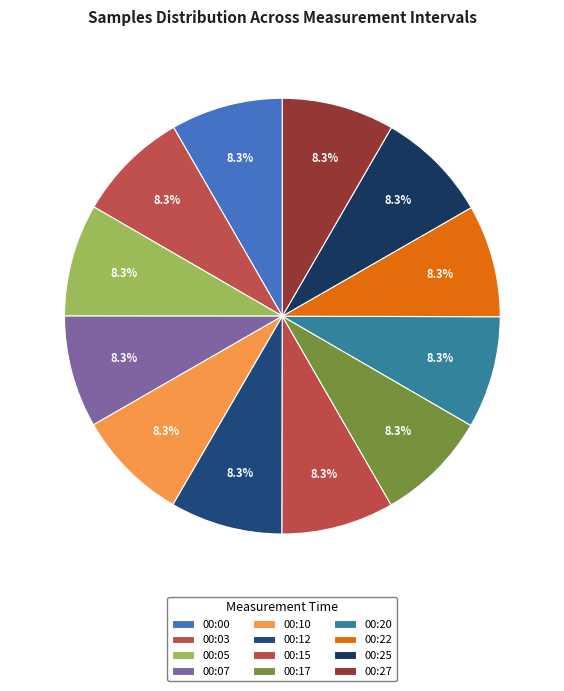

Count the number of slices in the pie.

12